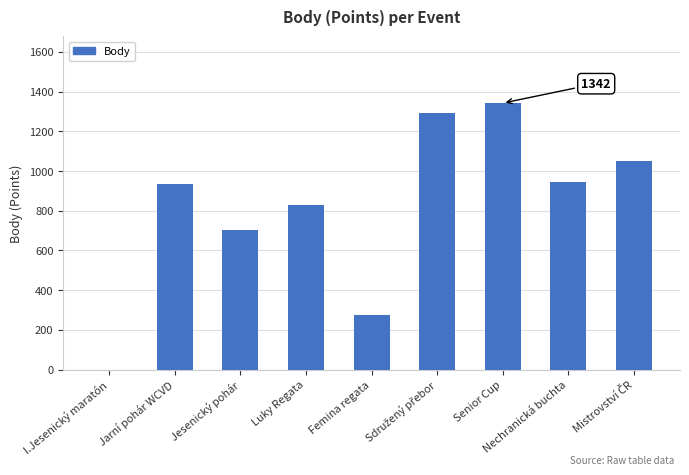

Is it true that the value at Femina regata is 177?

False